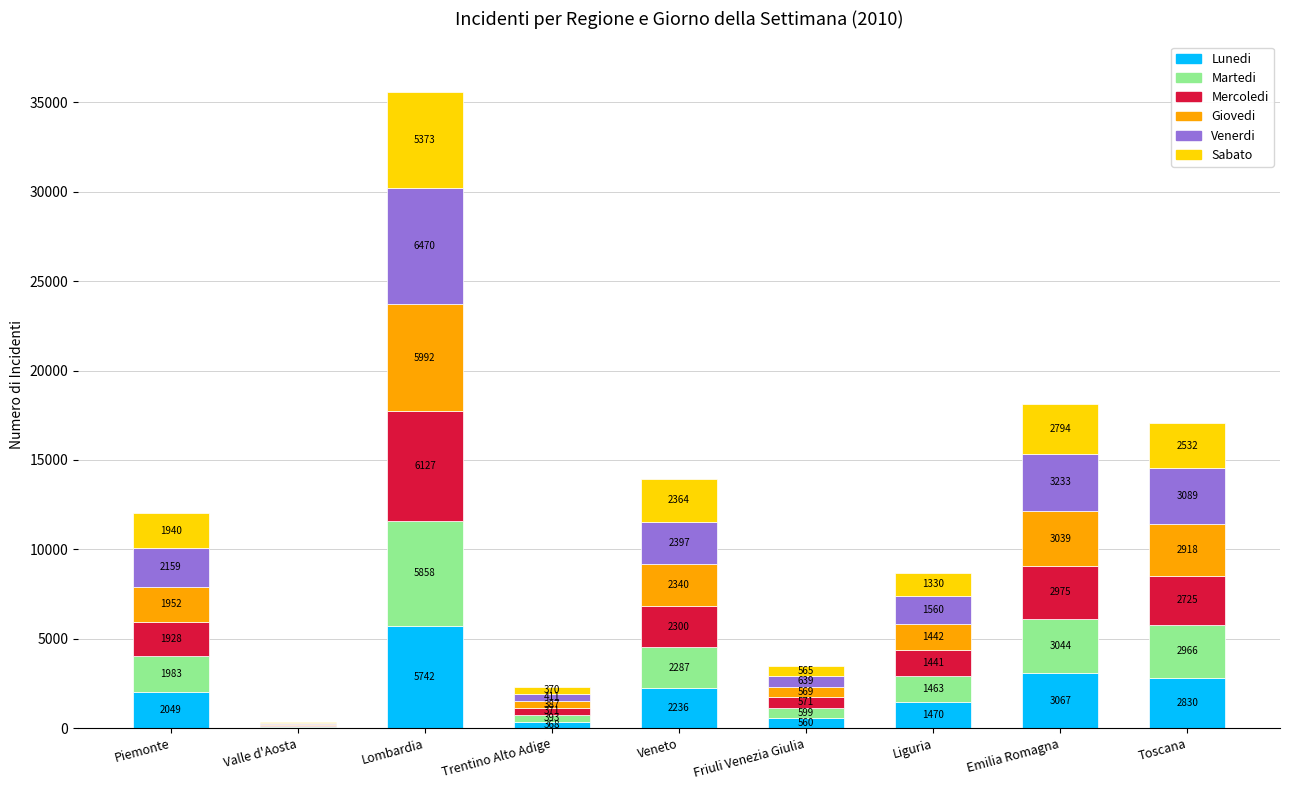

How many distinct data groups are displayed?

6